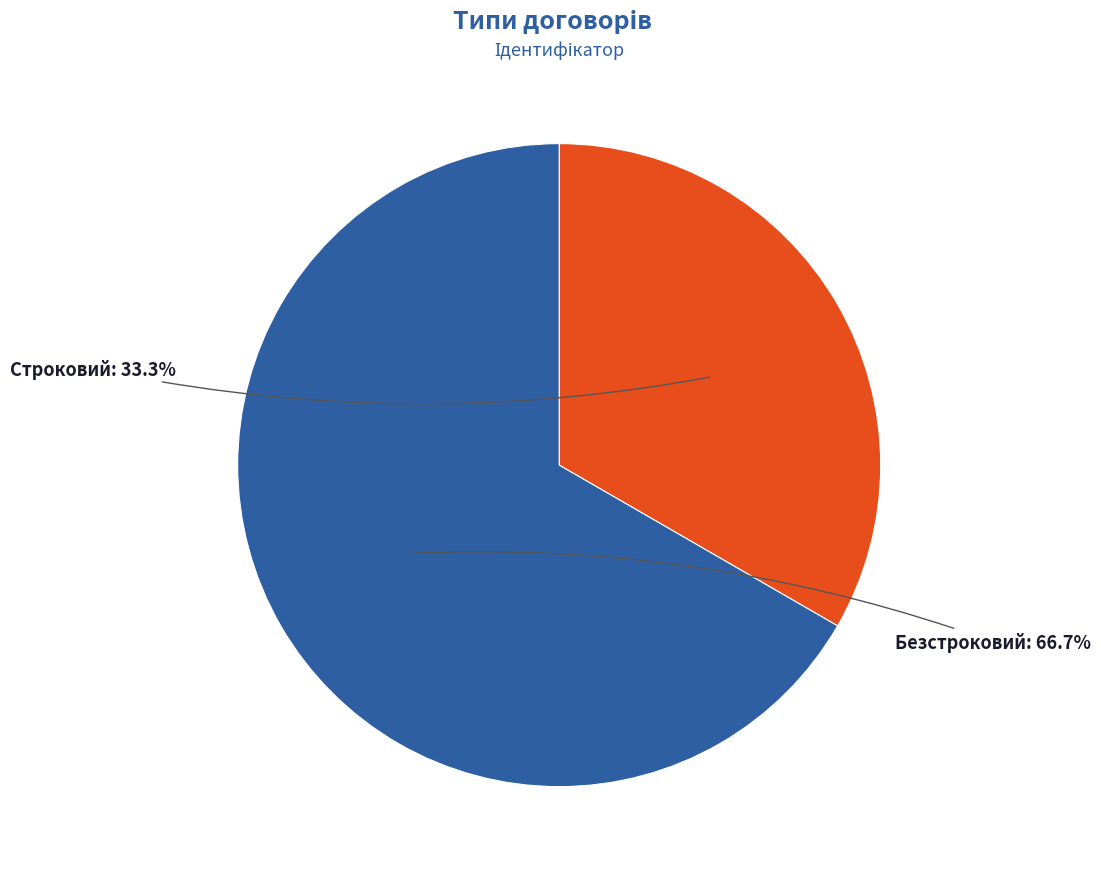

The Безстроковий slice represents 67% of the pie. True or false?

True